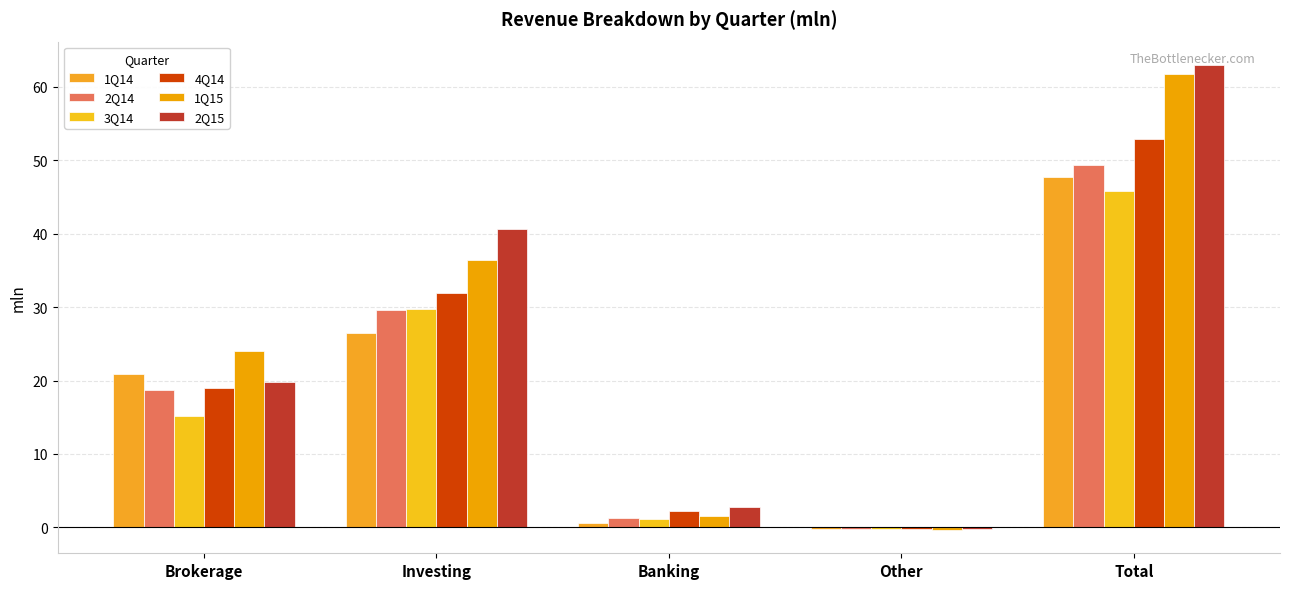

What is the difference between the highest and lowest values at Other?

0.2